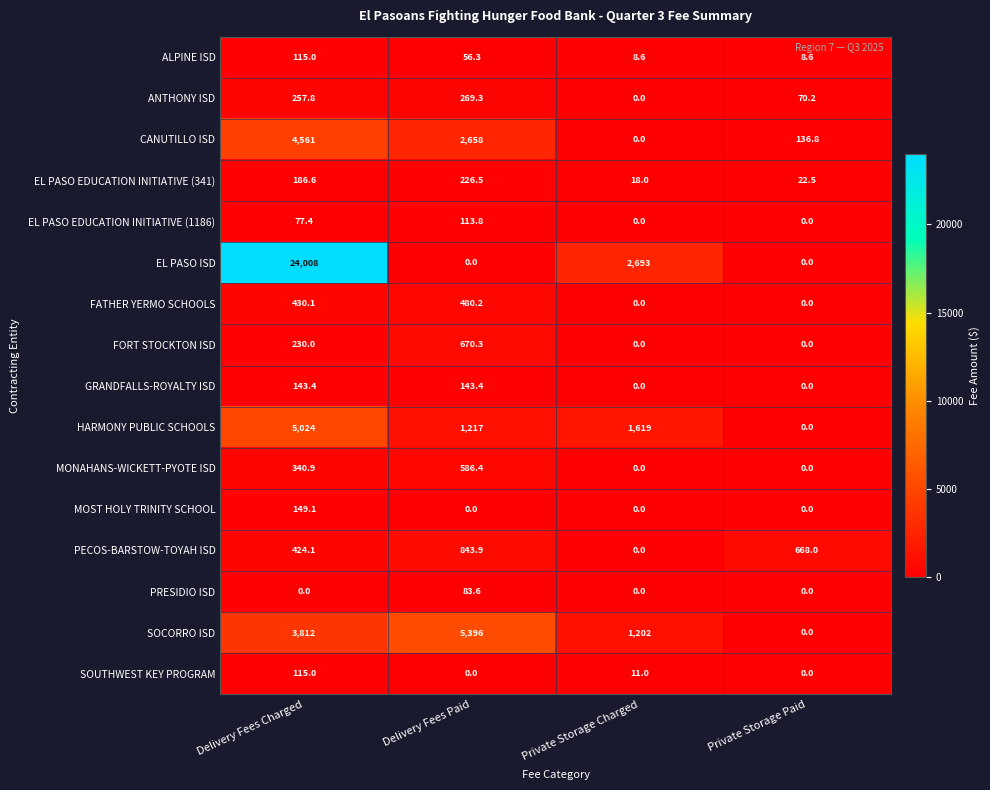

What is the total value across all series at Private Storage Charged?

5551.6